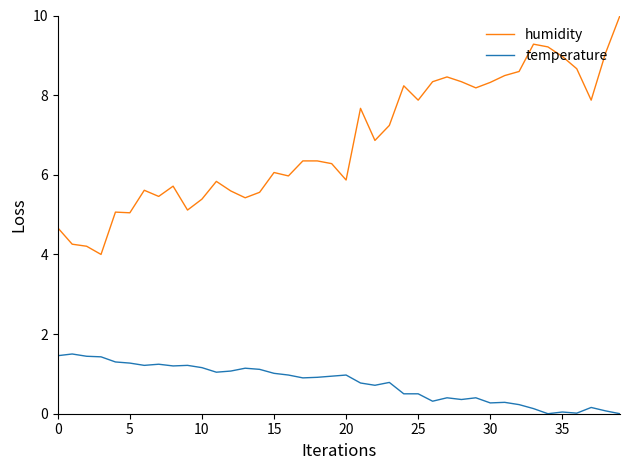

Which series has the widest spread of values?

humidity